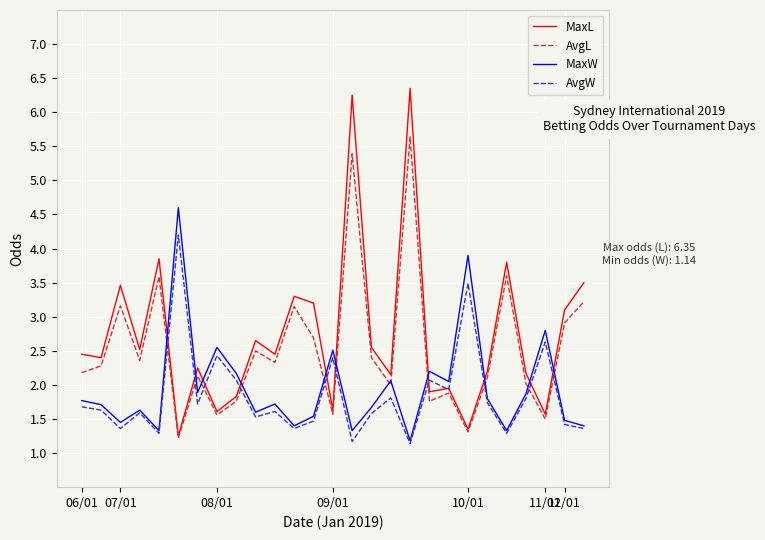

What is the difference between the maximum and minimum values in the AvgL series?

4.4